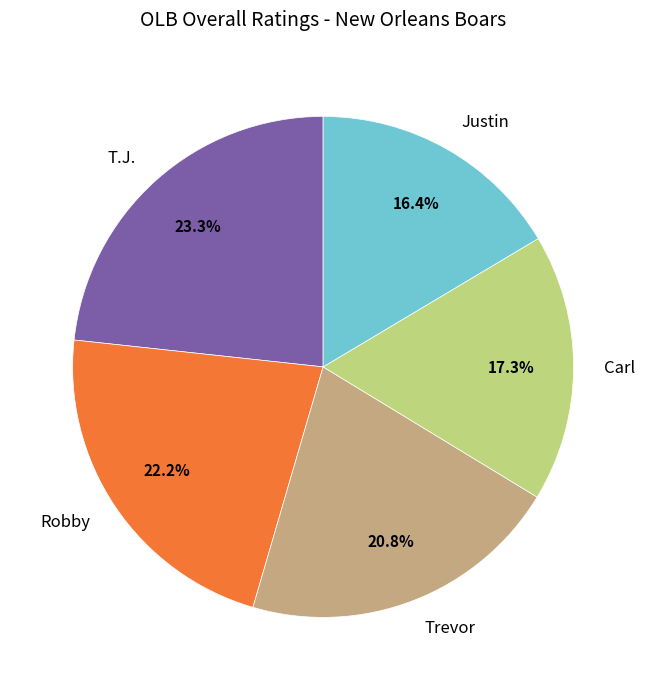

To the nearest percent, what is the combined percentage of Justin and Robby?

39%